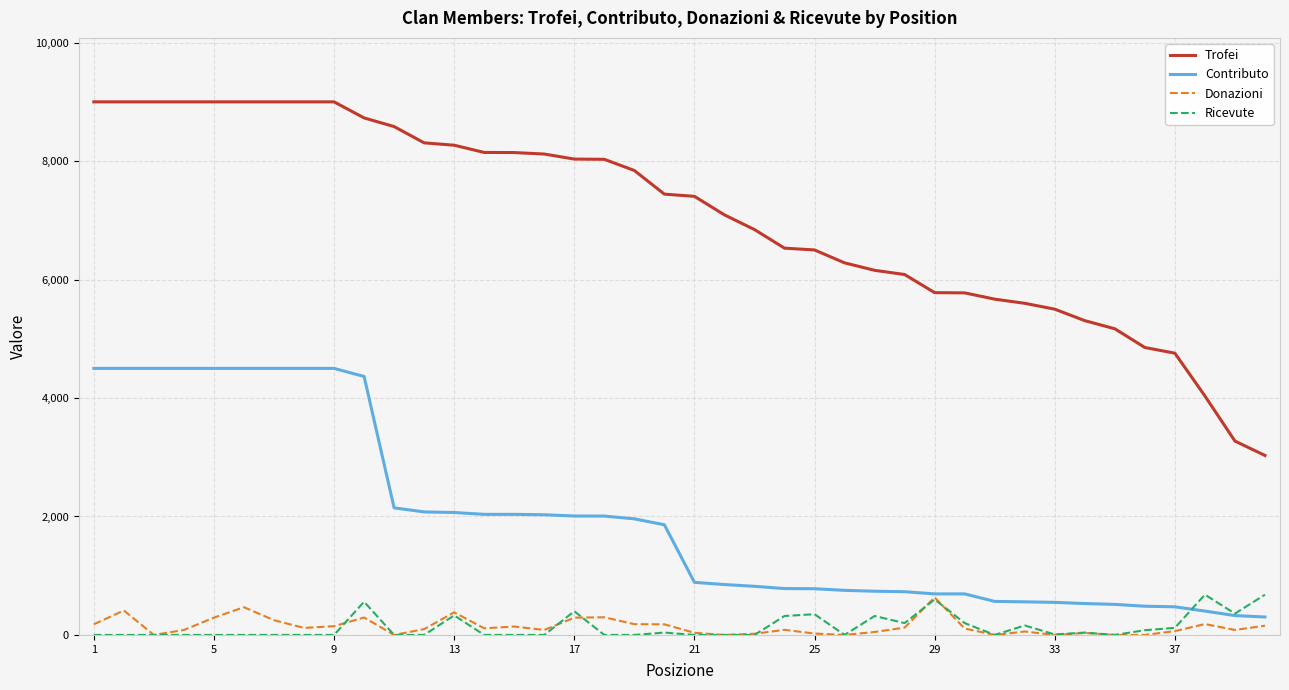

Which series has the largest range (max minus min)?

Trofei